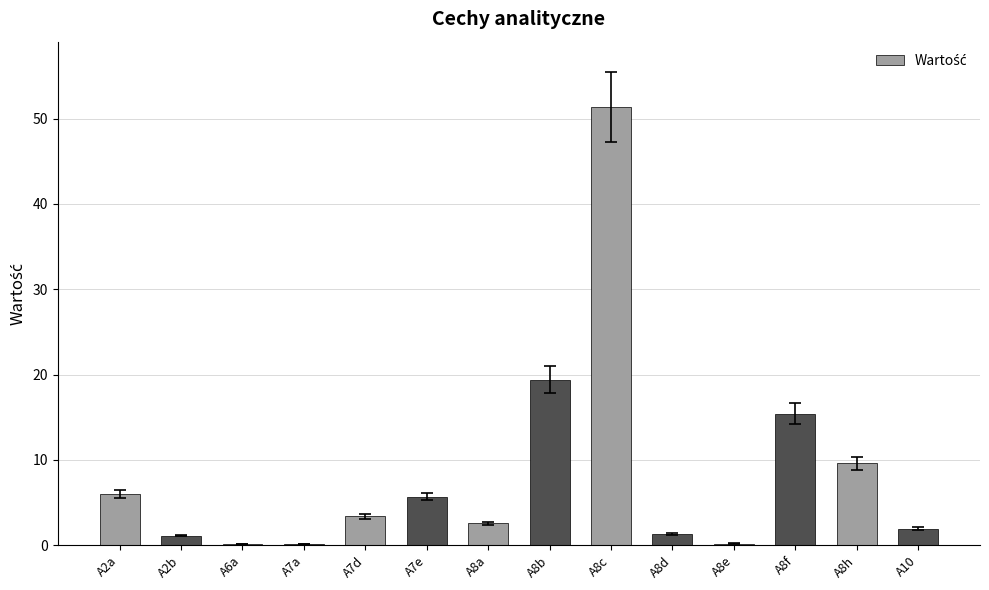

What is the change in value from A2a to A8d?

-4.7